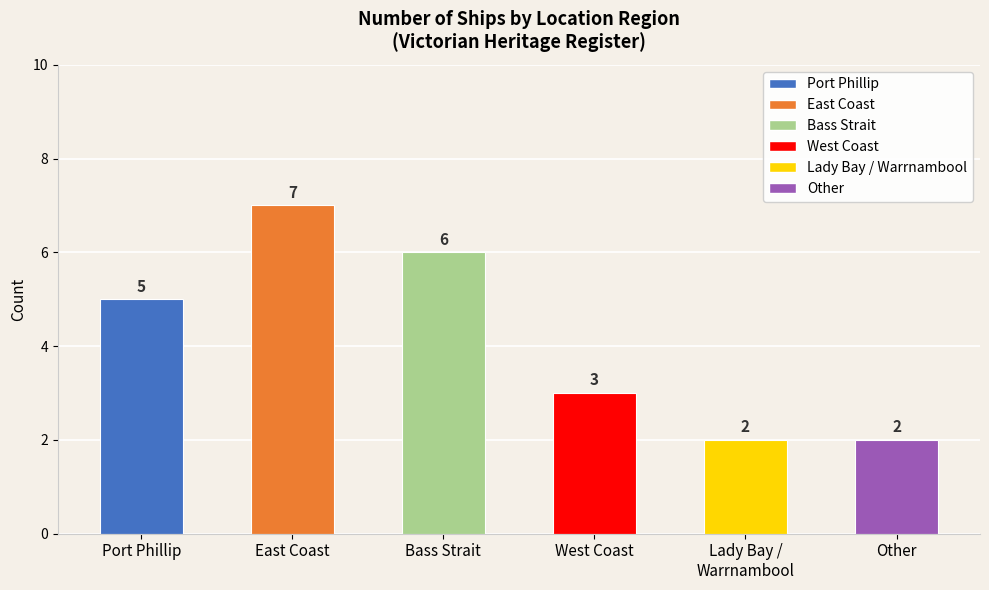

What is the maximum value shown in the chart?

7